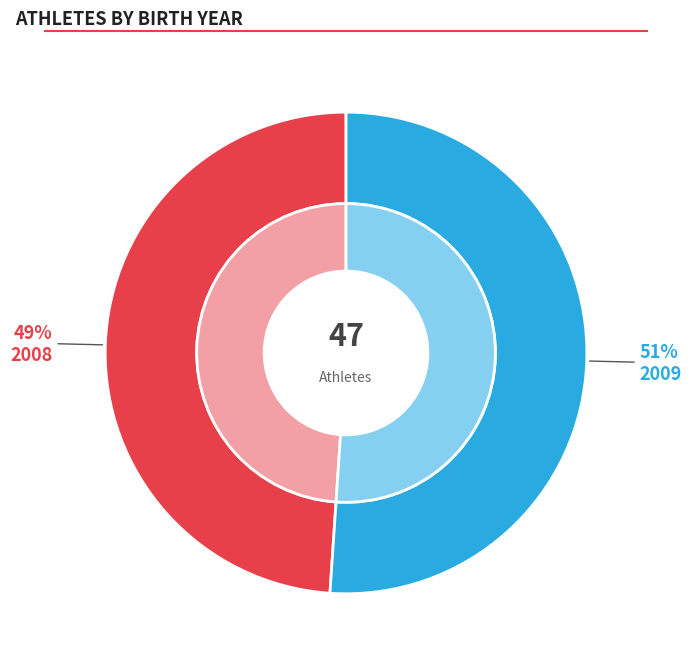

Rank the categories by value from lowest to highest.

2008, 2009